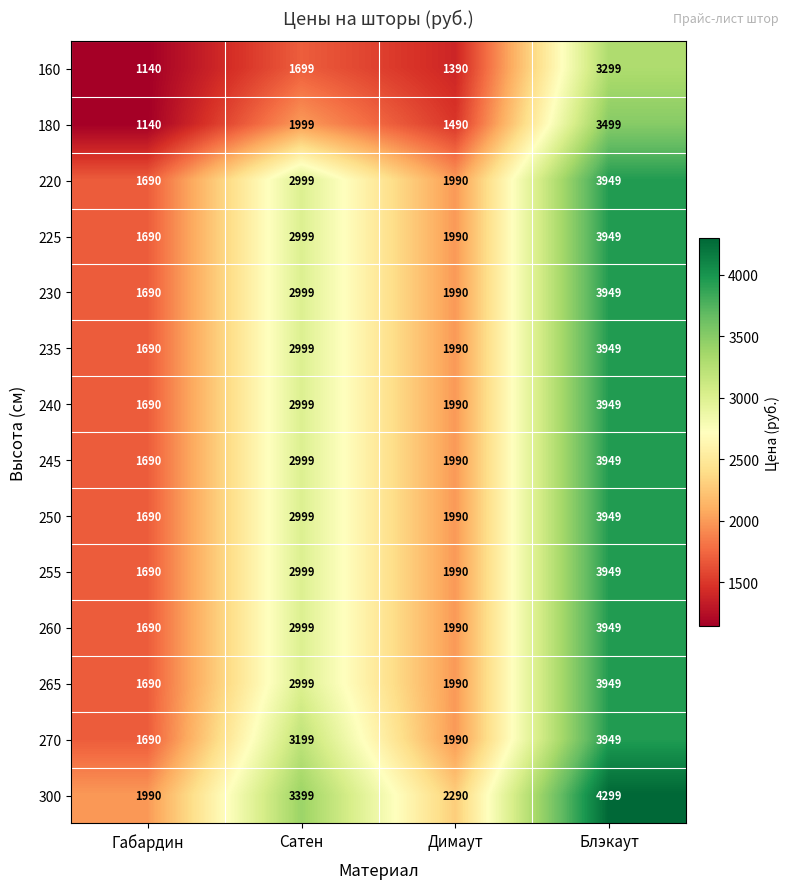

Which series has the widest spread of values?

180